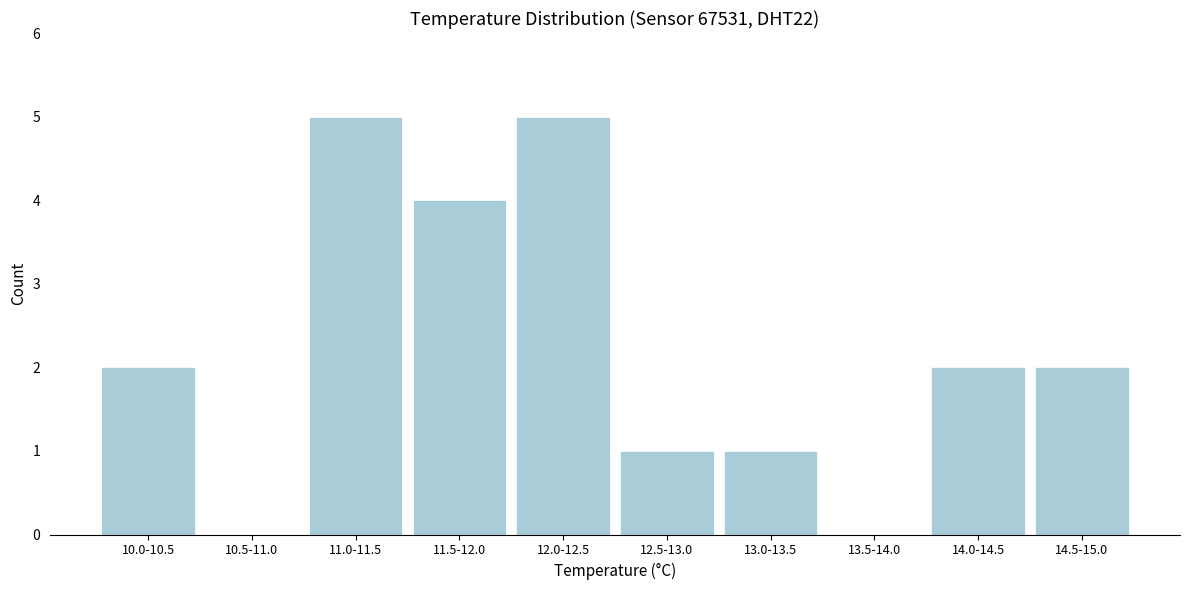

What is the sum of the values at 12.0-12.5 and 13.5-14.0?

5